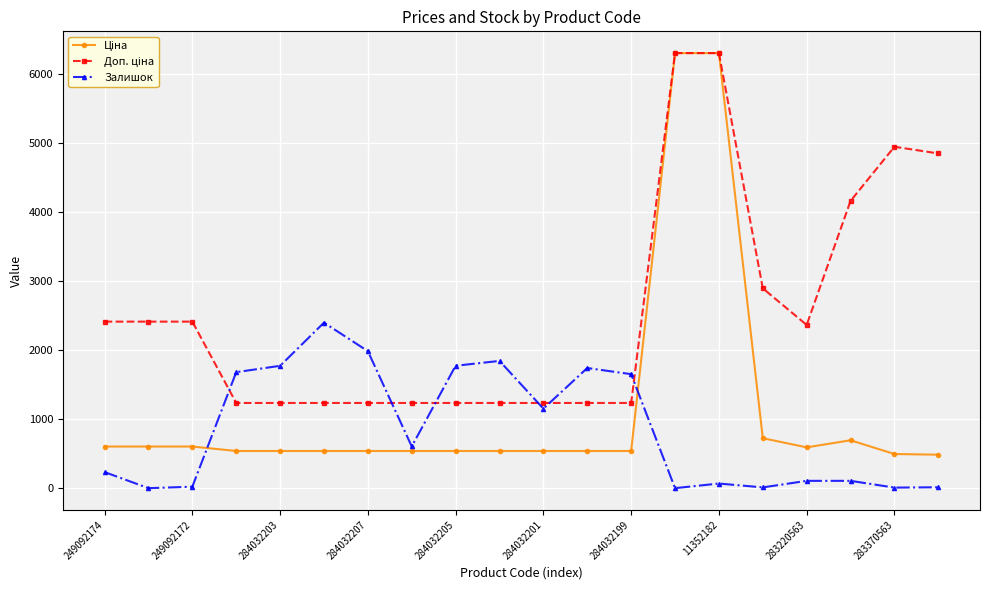

What is the maximum value shown in the chart?

6308.8